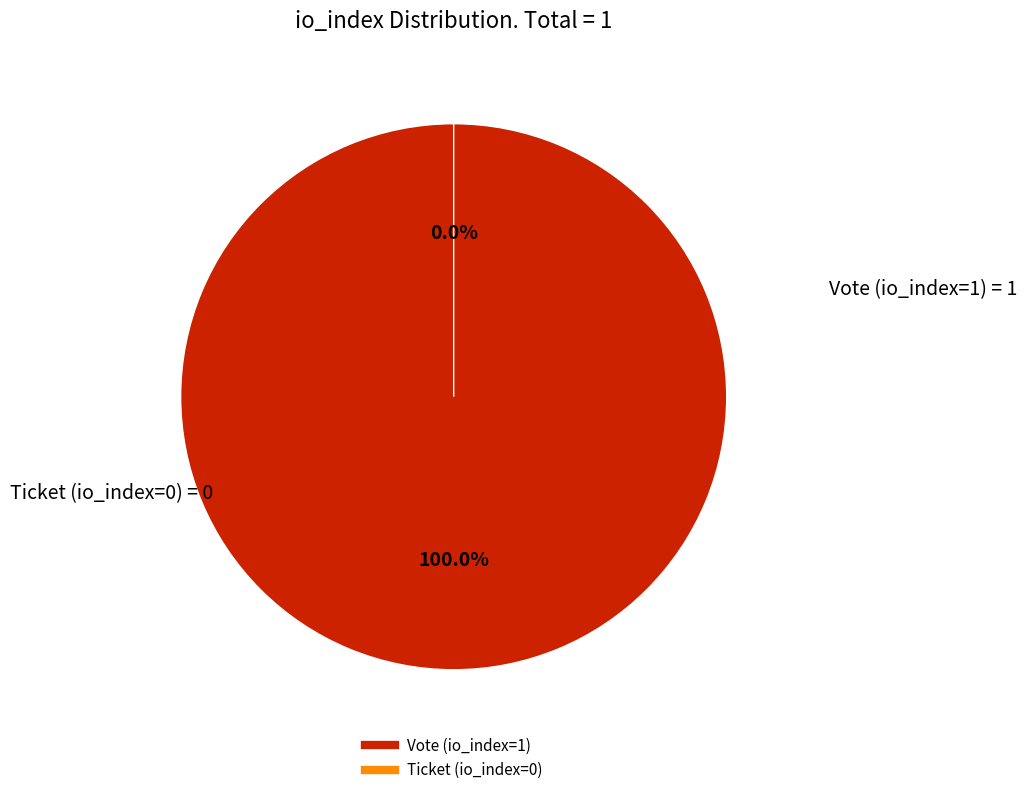

Count the number of slices in the pie.

2